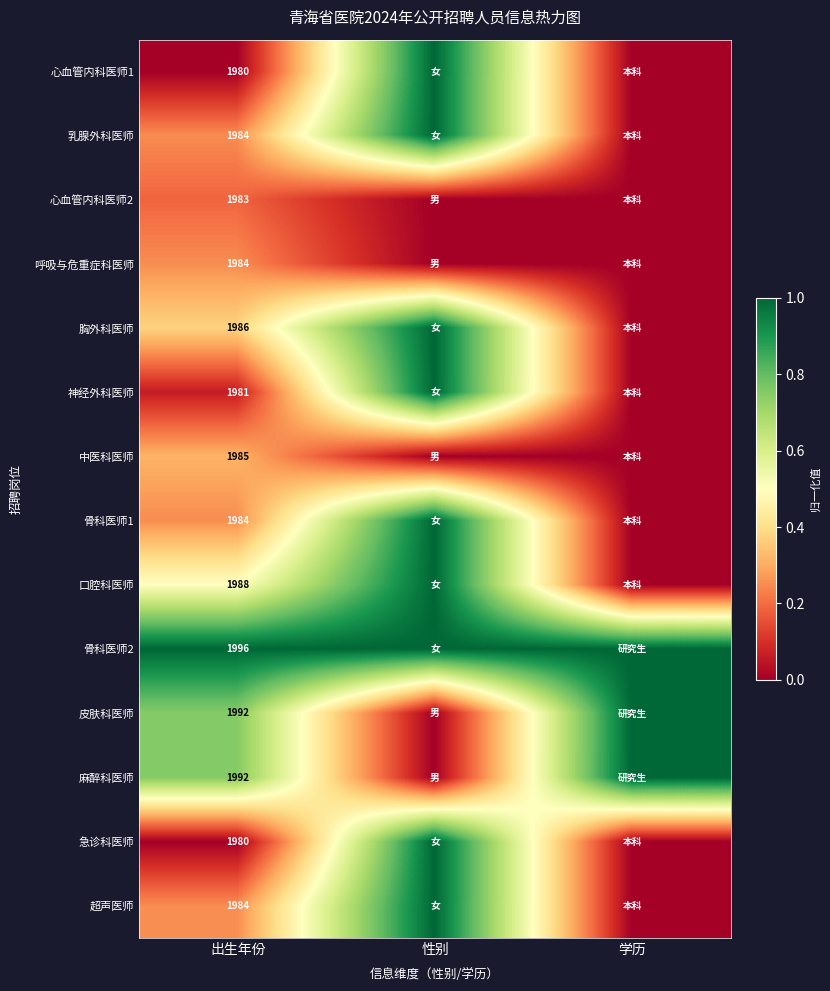

True or false: 乳腺外科医师 has a value of 2996 at 出生年份.

False